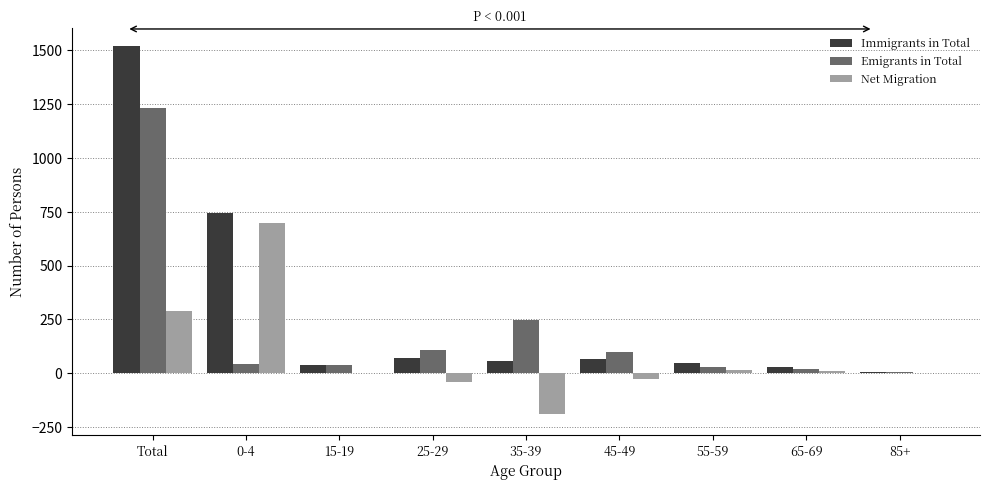

At which label does Immigrants in Total reach its peak?

Total